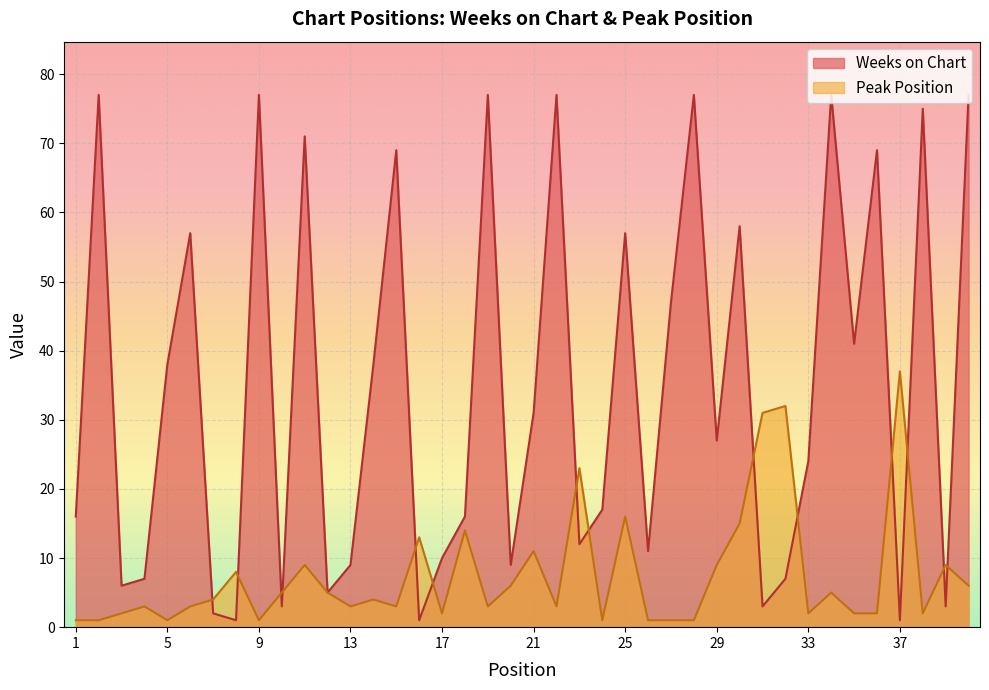

Which series has the largest range (max minus min)?

Weeks on Chart